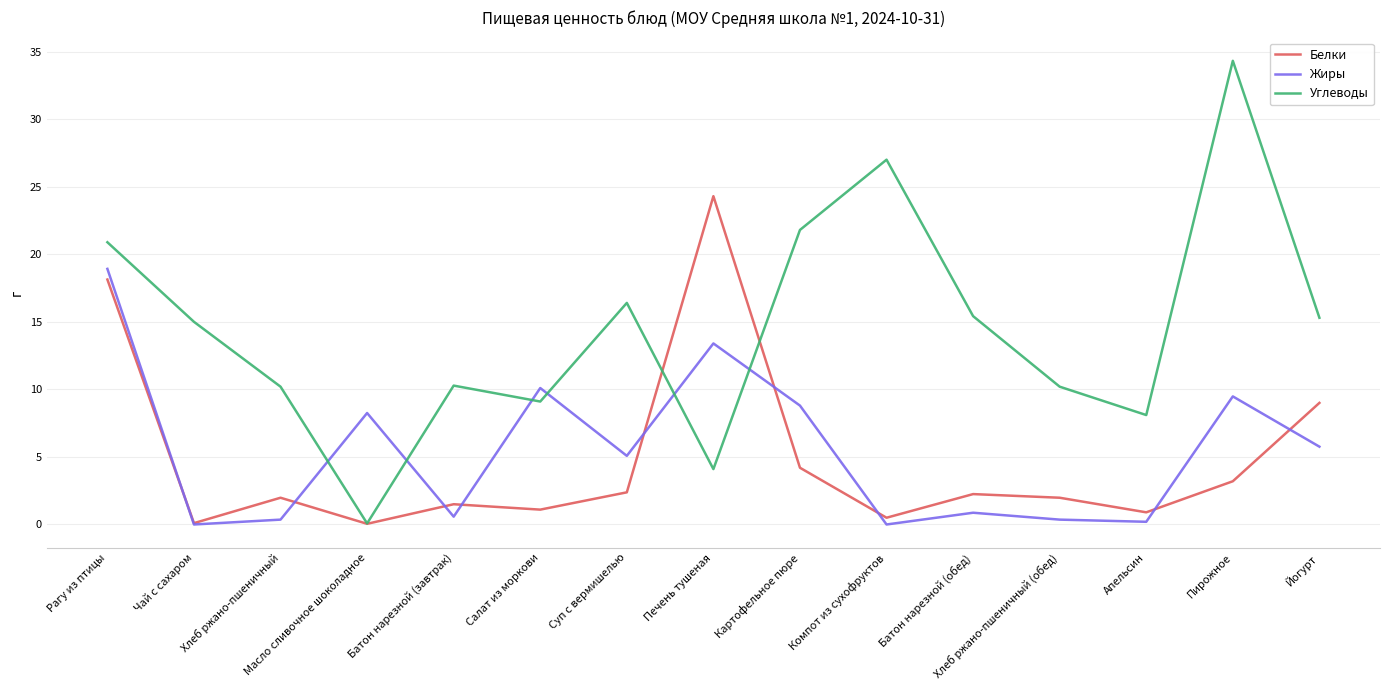

Is it true that Жиры equals 3.1 at Масло сливочное шоколадное?

False